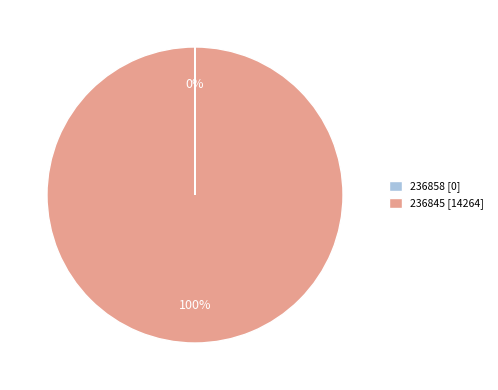

Is there a majority slice in this chart?

Yes